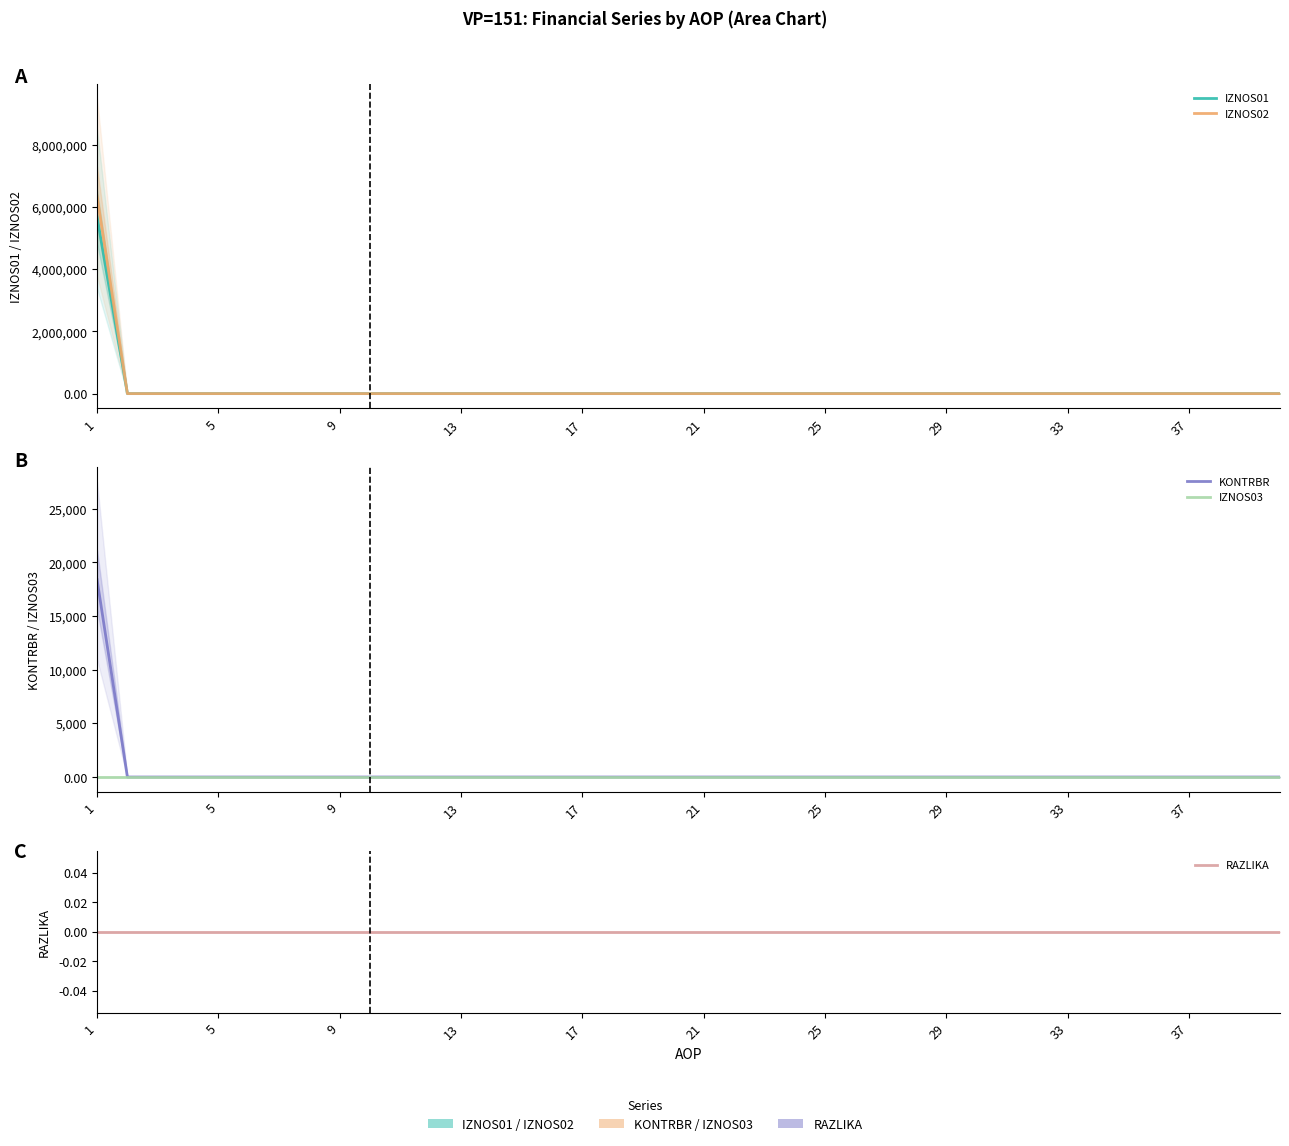

Which series has the largest total across all categories?

IZNOS02